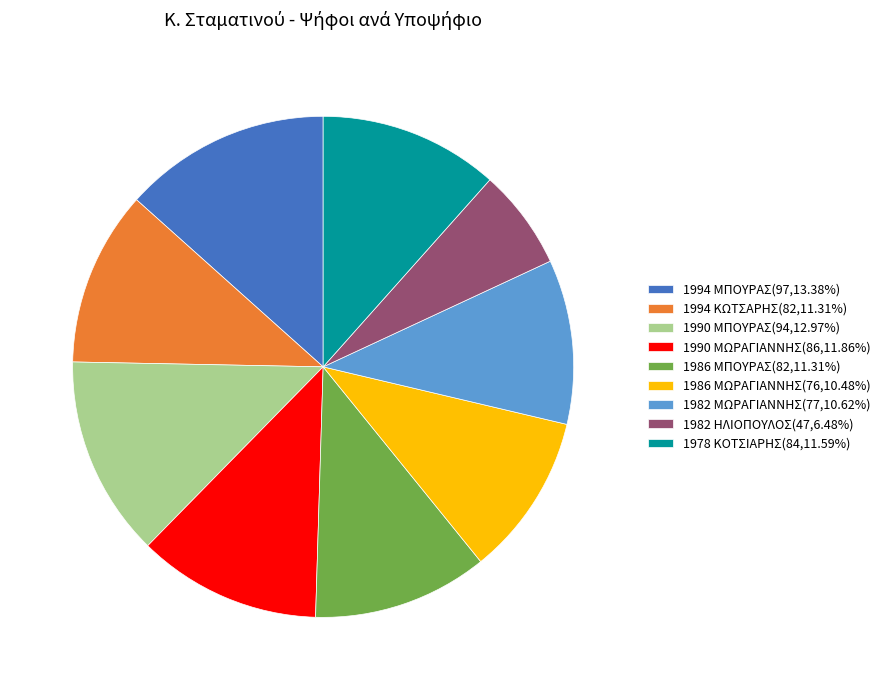

Is there any slice that represents more than half of the pie?

No